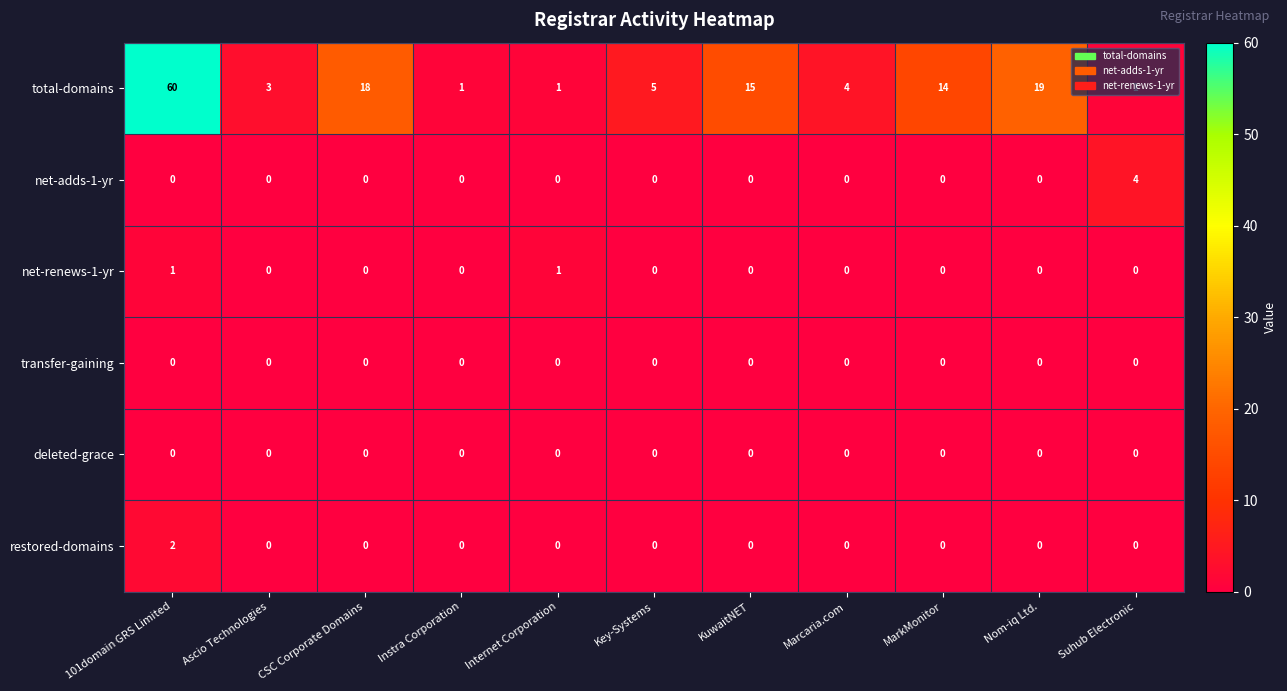

At how many categories does at least one series exceed 17?

3